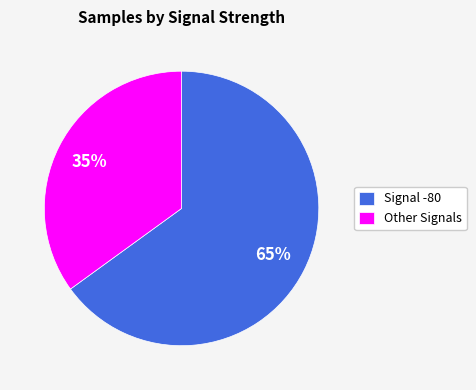

How many slices are in this pie chart?

2